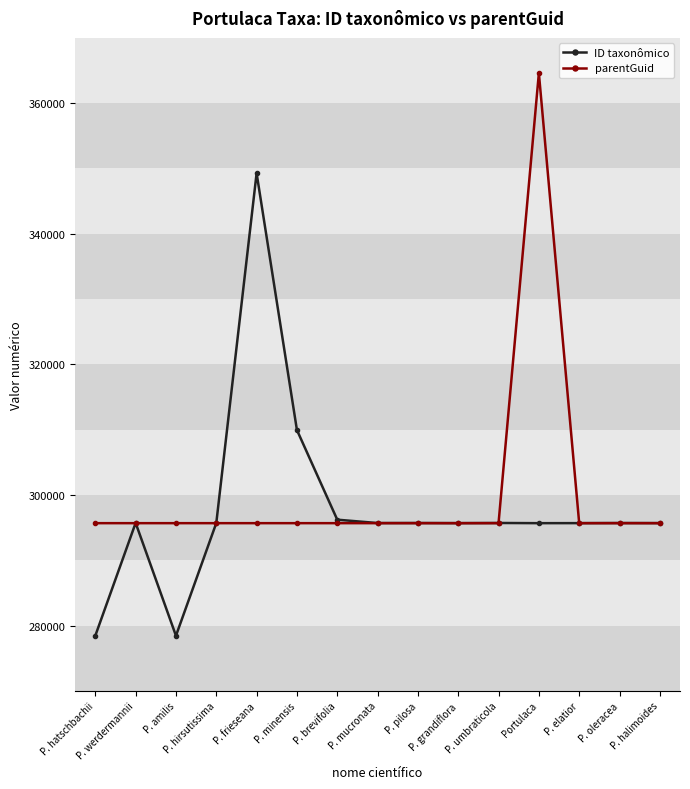

What is the label of the 5th point from the right?

P. umbraticola